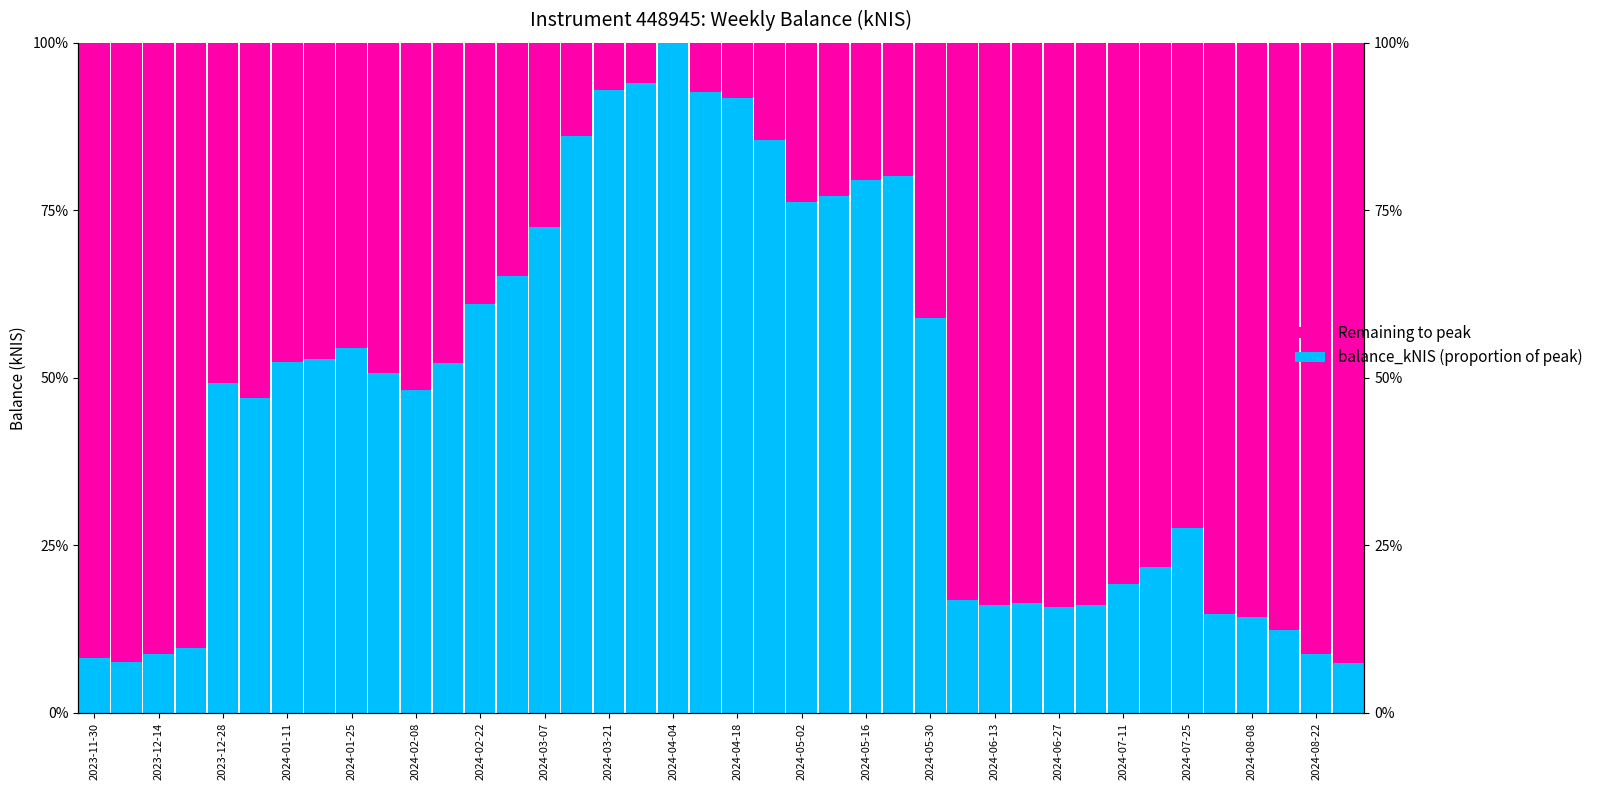

Between 2023-11-30 and 2024-03-07, which series saw the biggest shift?

balance_kNIS (proportion of peak)